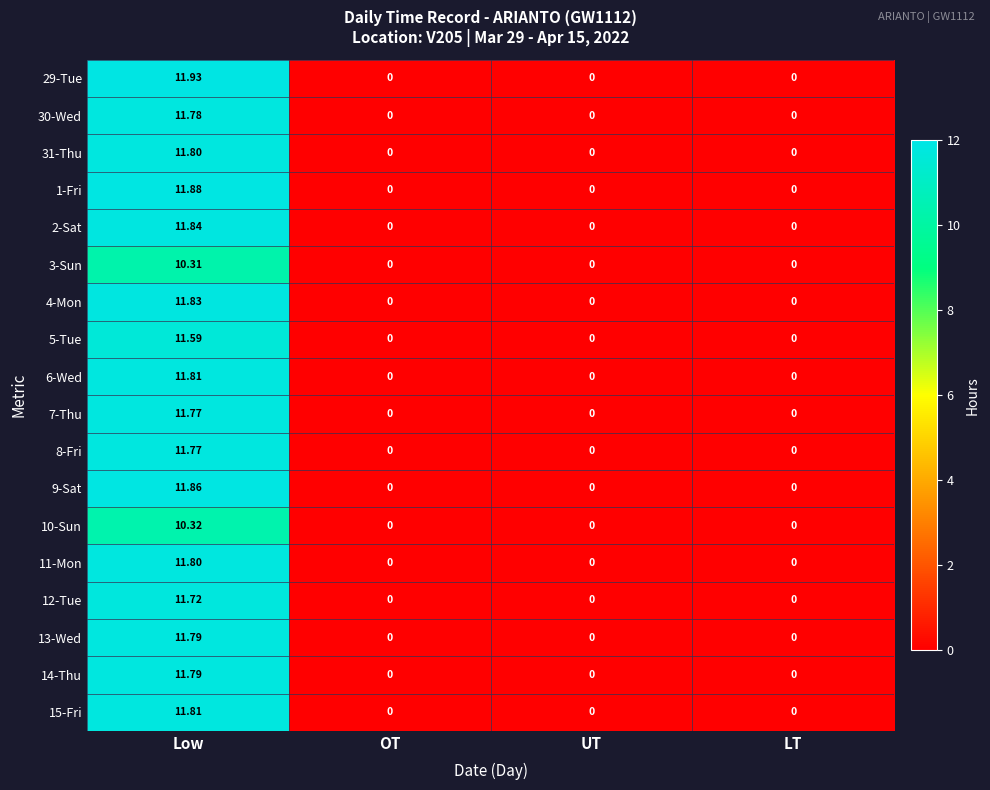

At which category is the sum across all series the highest?

Low